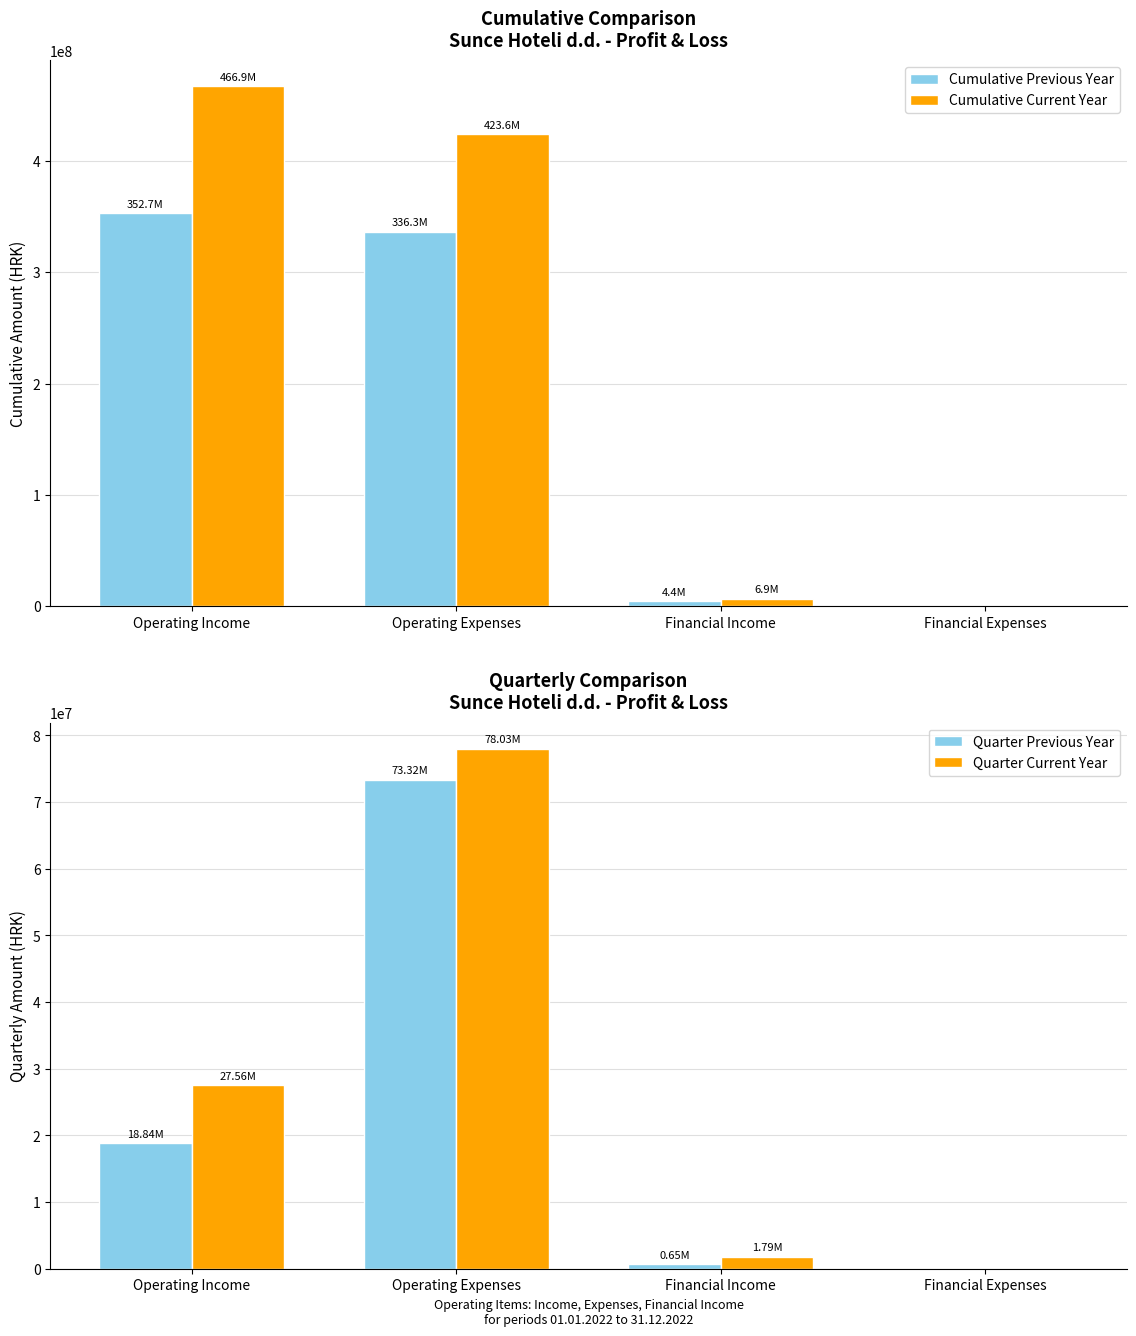

Does the chart contain stacked bars?

No